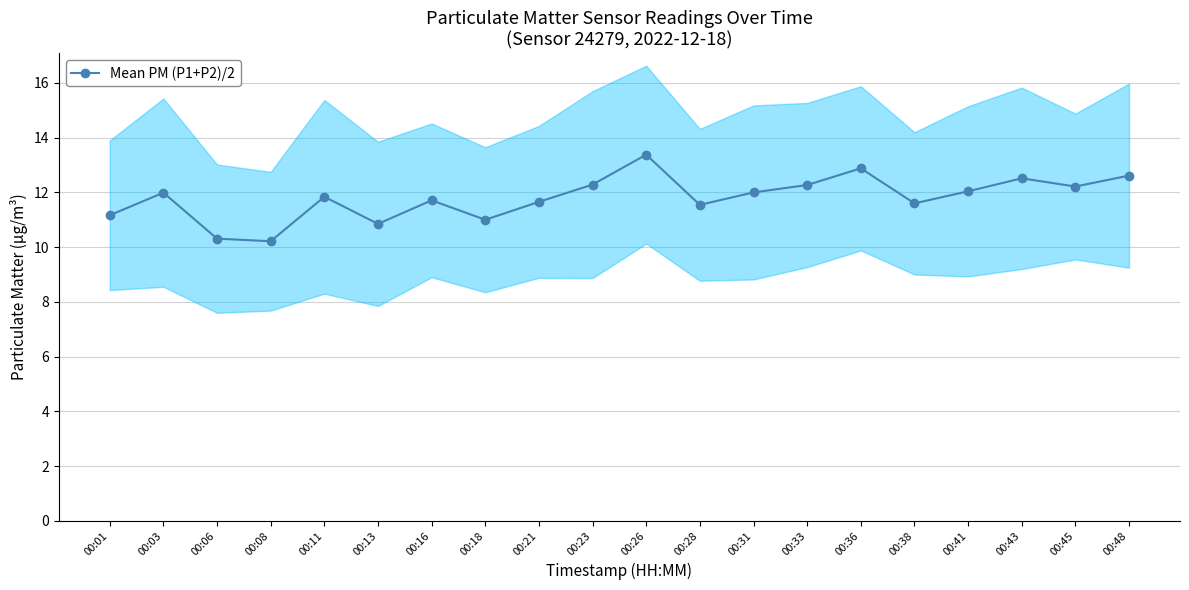

Rank the categories by value from lowest to highest.

00:08, 00:06, 00:13, 00:18, 00:01, 00:28, 00:38, 00:21, 00:16, 00:11, 00:03, 00:31, 00:41, 00:45, 00:33, 00:23, 00:43, 00:48, 00:36, 00:26